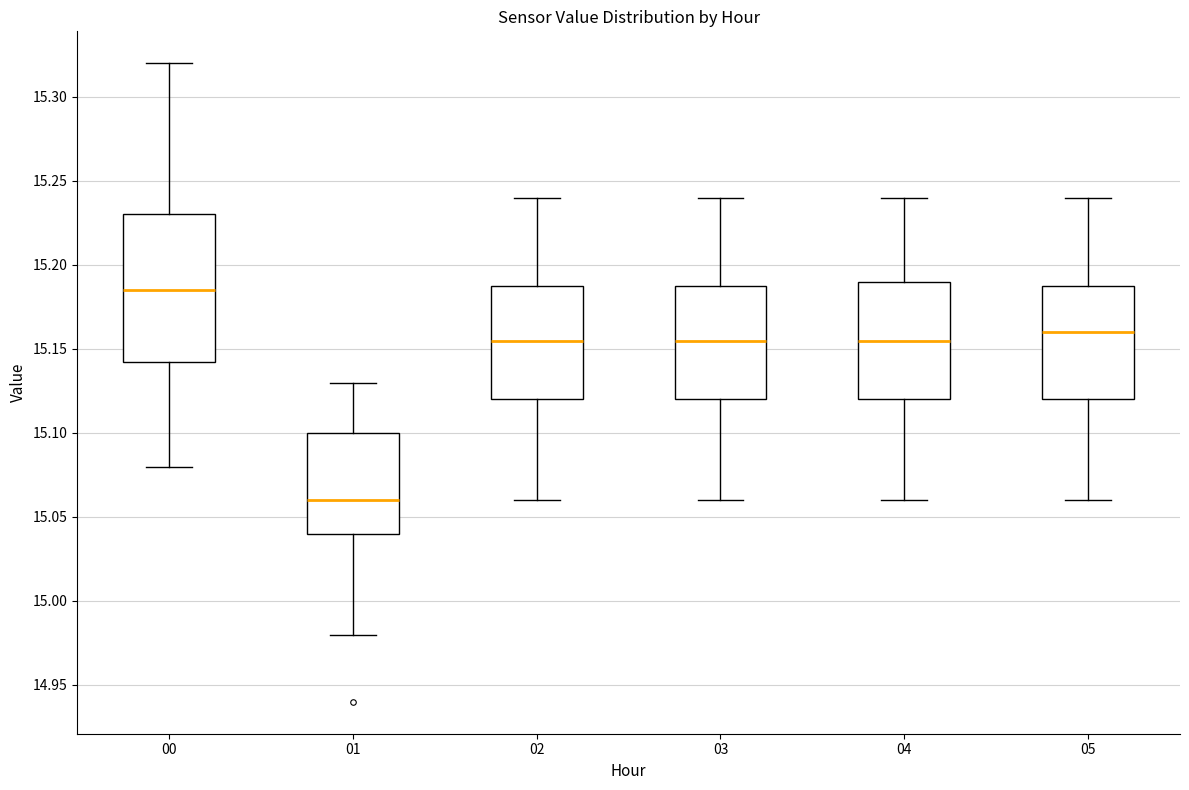

Reading left to right, read every box against the y-axis: the position of its median line, the range the box covers, and the ends of its whiskers. The values are not printed on the chart, so give them approximately, as read against the axis.

00: median 15.185, box 15.145 to 15.230, whiskers 15.080 to 15.320
01: median 15.060, box 15.040 to 15.100, whiskers 14.980 to 15.130
02: median 15.155, box 15.120 to 15.190, whiskers 15.060 to 15.240
03: median 15.155, box 15.120 to 15.190, whiskers 15.060 to 15.240
04: median 15.155, box 15.120 to 15.190, whiskers 15.060 to 15.240
05: median 15.160, box 15.120 to 15.190, whiskers 15.060 to 15.240